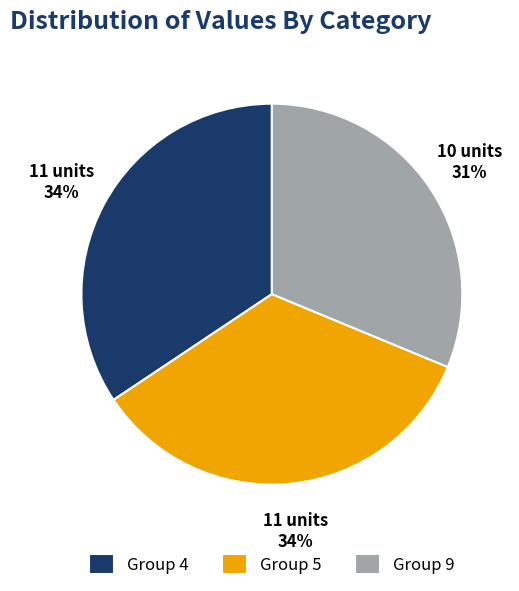

What is the ratio of the value at Group 4 to the value at Group 5?

1.0